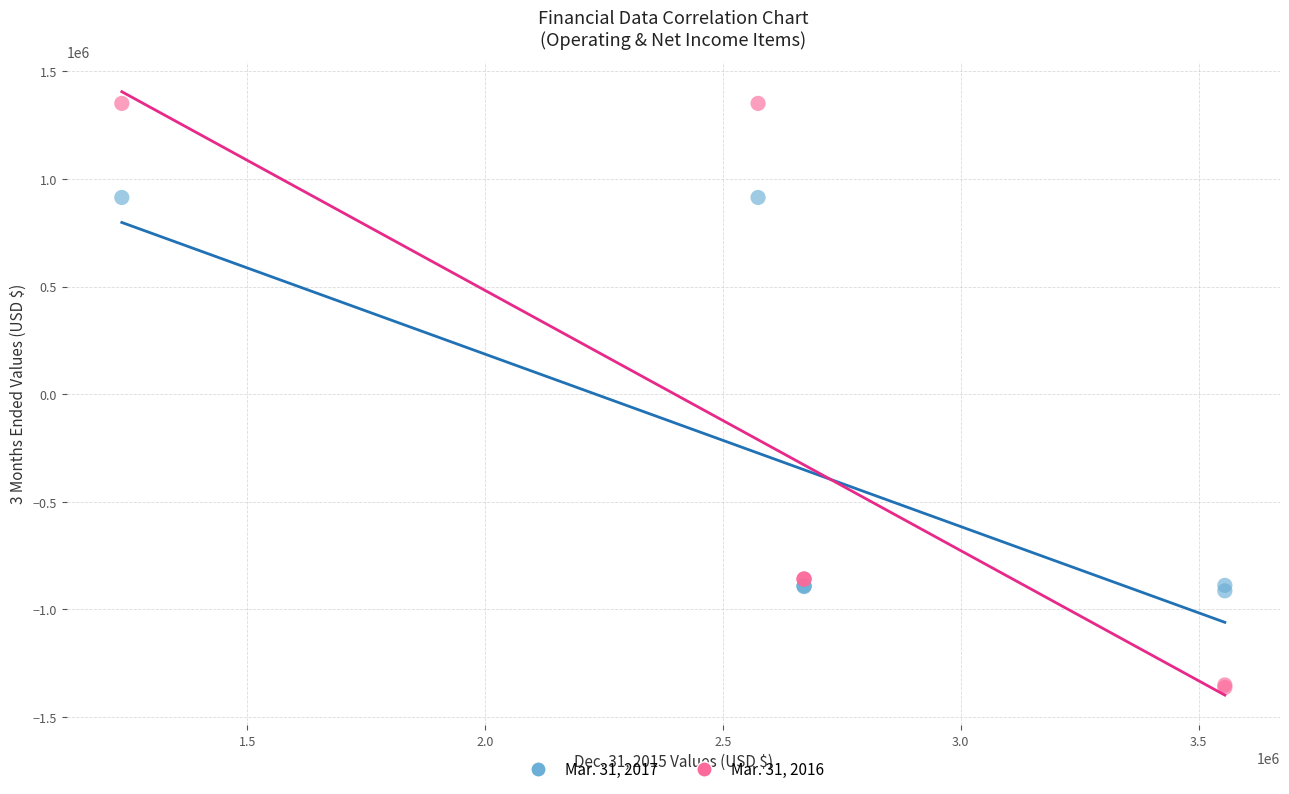

Which series contains the lowest Y value?

Mar. 31, 2016